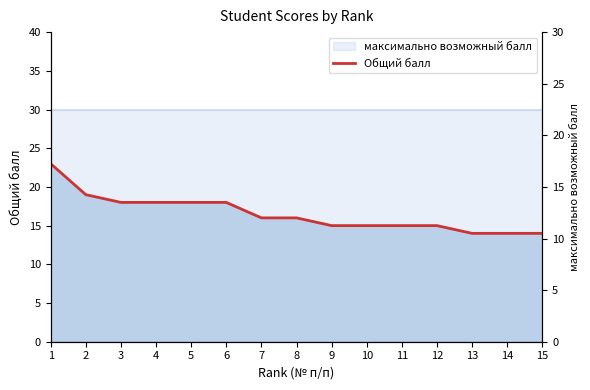

Is it true that the value at 4 is 18?

True